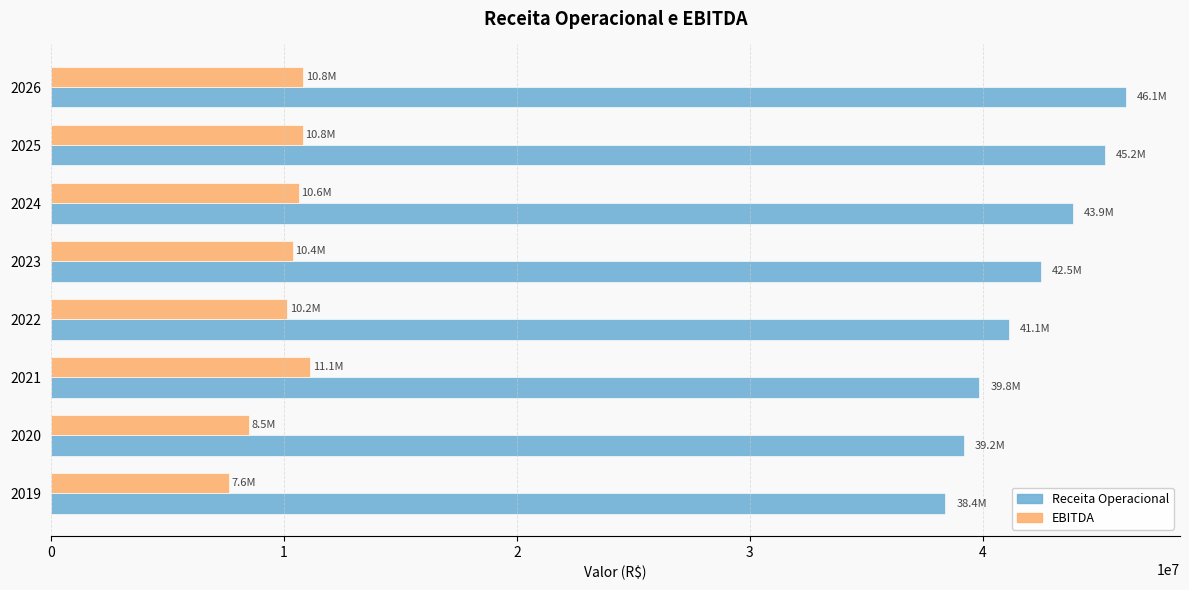

List the series in order of their peak value, lowest first.

EBITDA, Receita Operacional